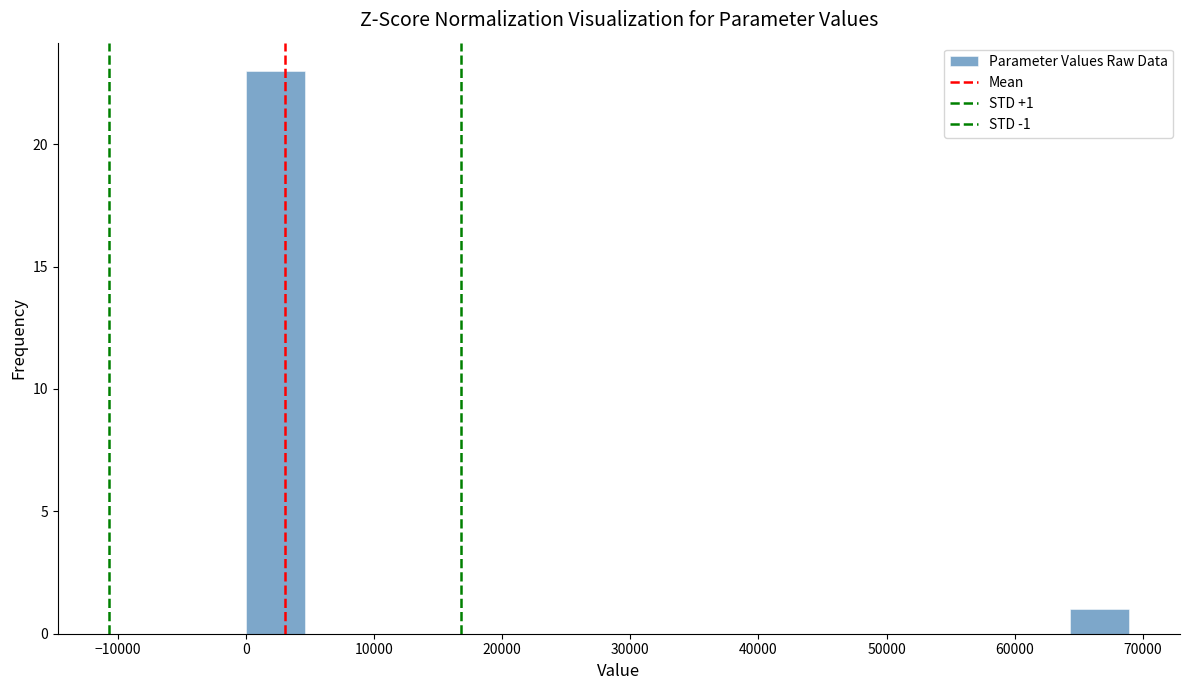

Over which range of the x-axis is the bar tallest?

0 to 5000